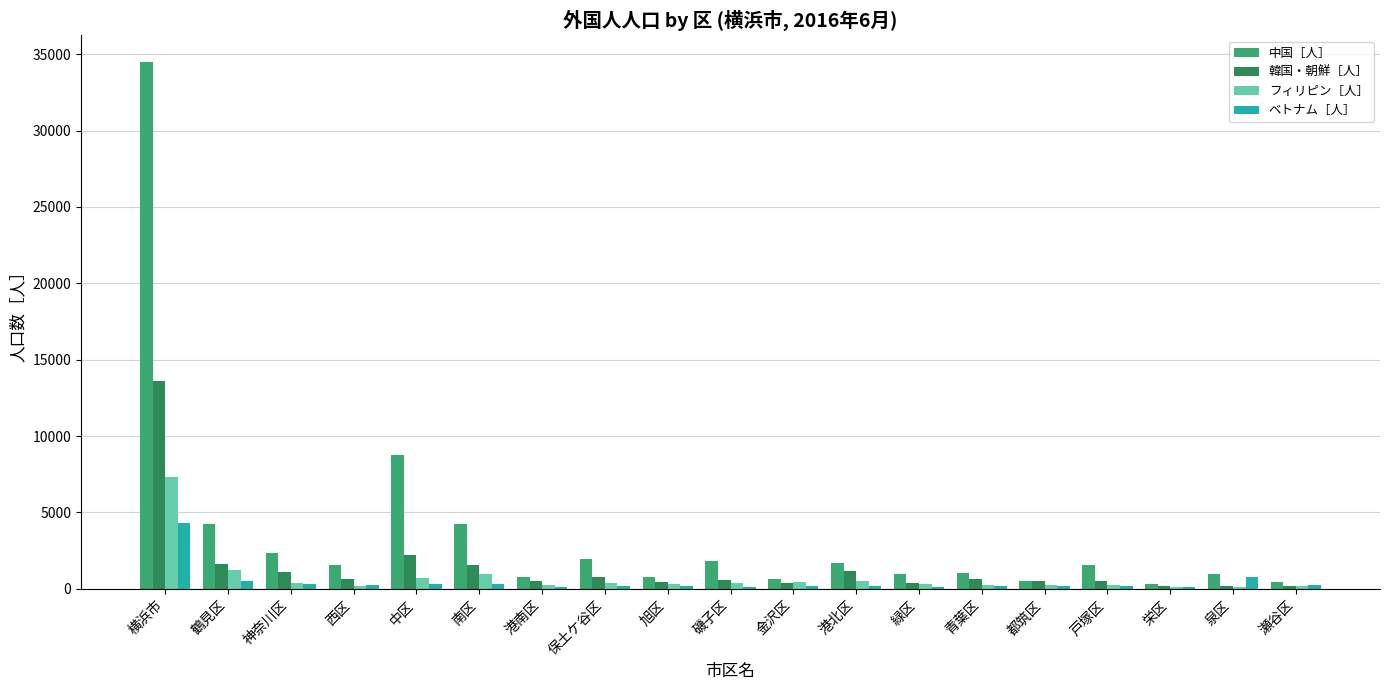

What is the spread (max minus min) of values at 南区?

3941